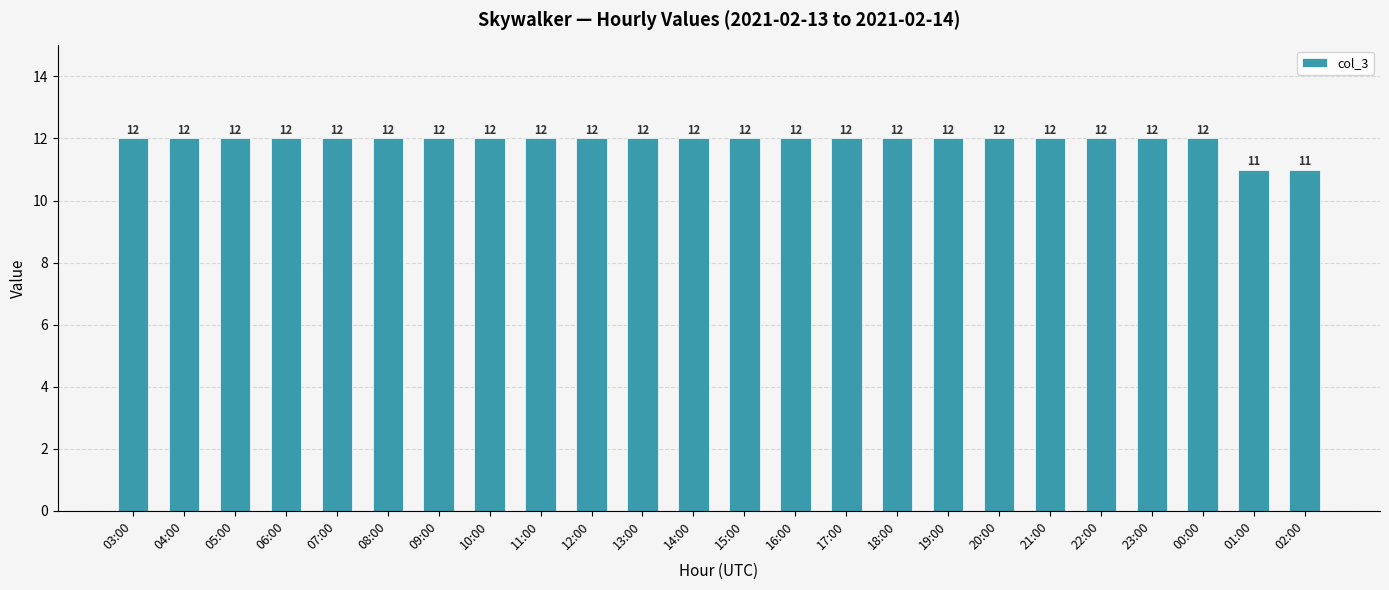

What is the sum of the values at 11:00 and 06:00?

24